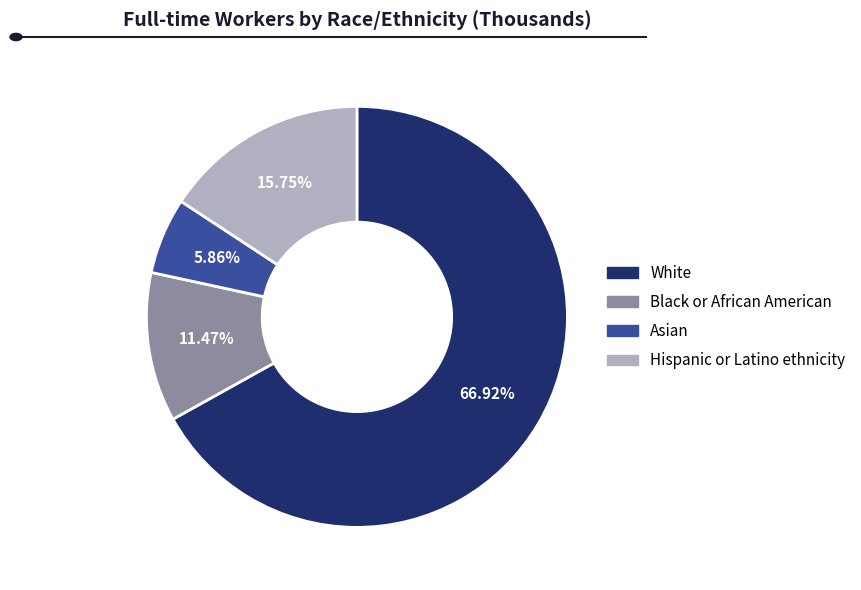

To the nearest percent, what is the combined percentage of Hispanic or Latino ethnicity and Asian?

22%